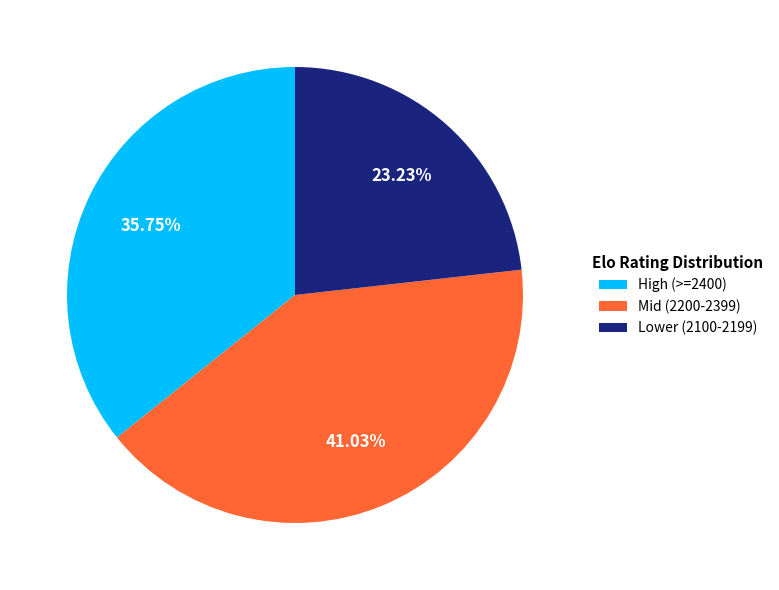

What is the largest slice in the pie chart?

Mid (2200-2399)